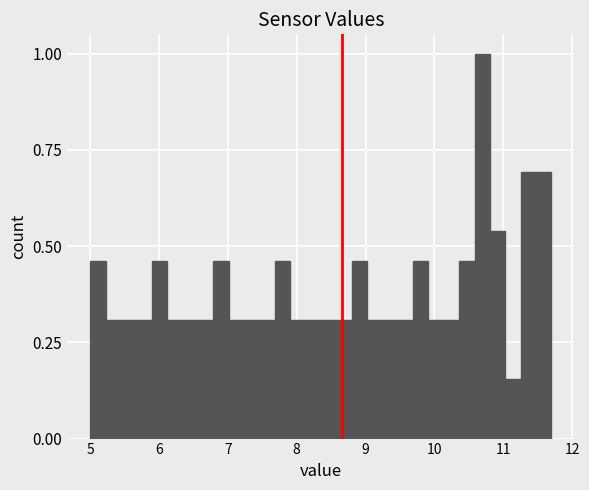

Around what value on the x-axis is the tallest bar? Give the approximate position of its centre, as read against the axis.

10.7